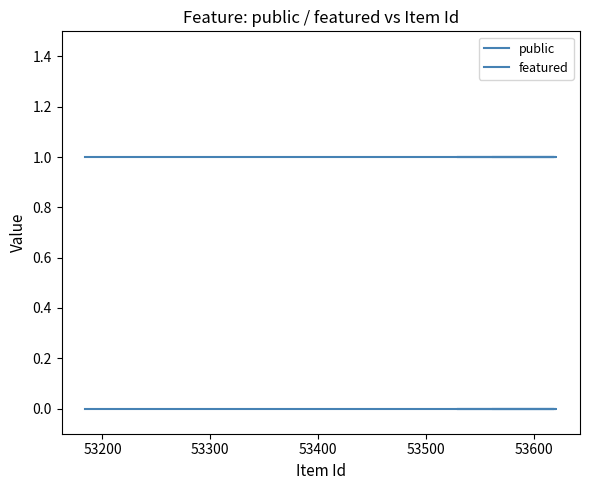

Is the value of public at 53500 greater than the value of featured at 53300?

Yes